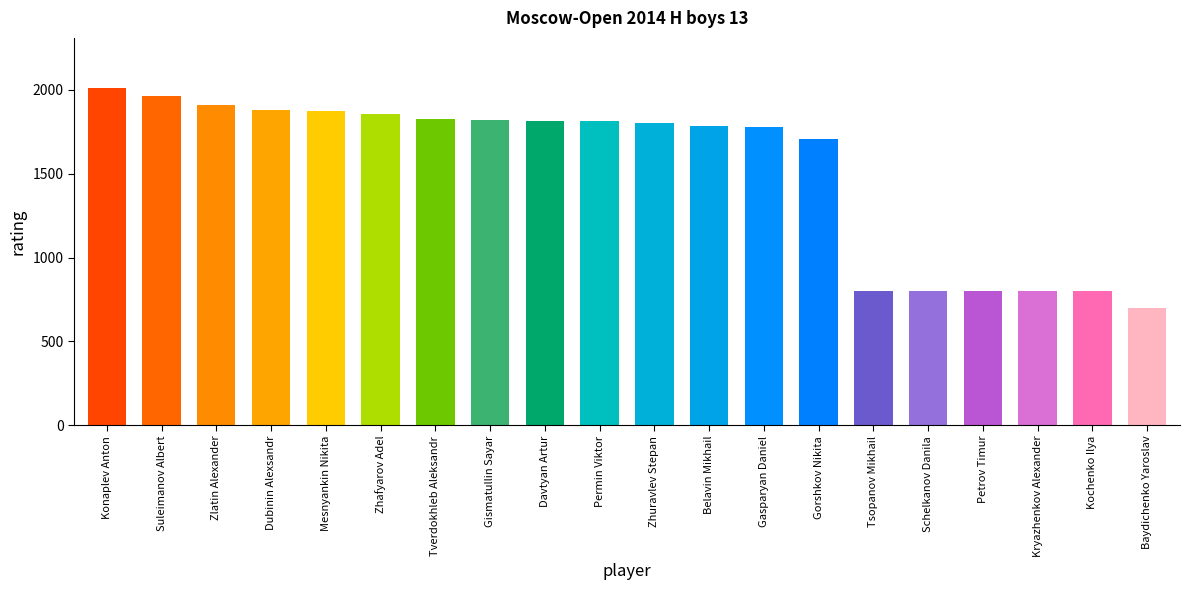

Which label corresponds to the largest value in the chart?

Konaplev Anton